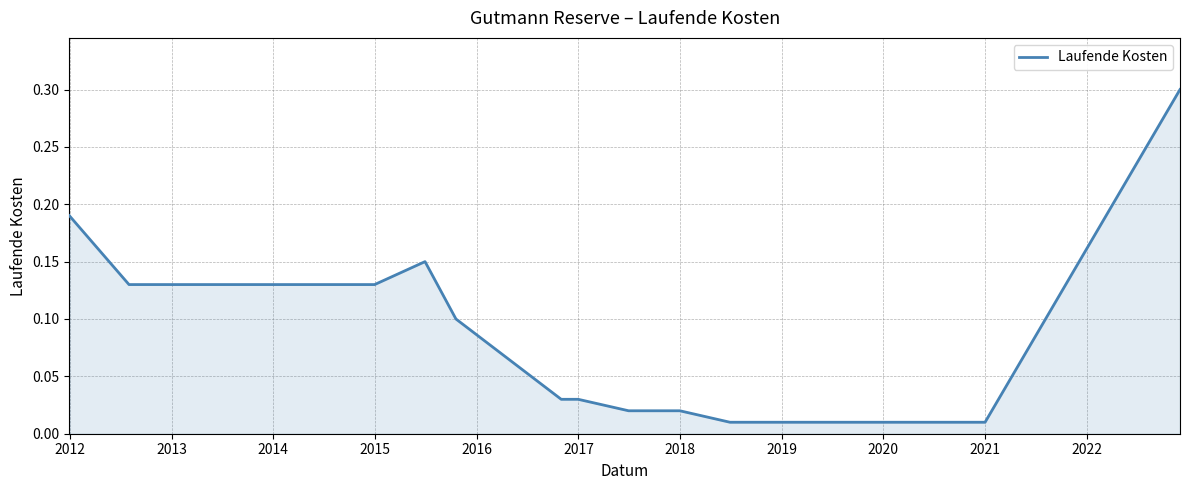

What is the maximum value shown in the chart?

0.3